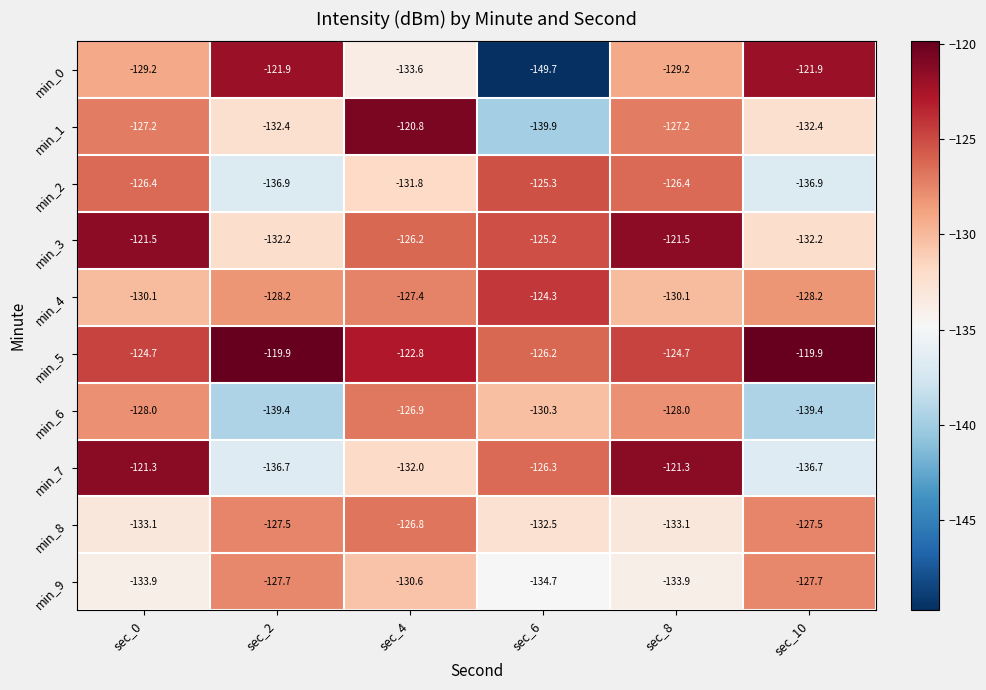

What is the total value across all series at sec_4?

-1278.9